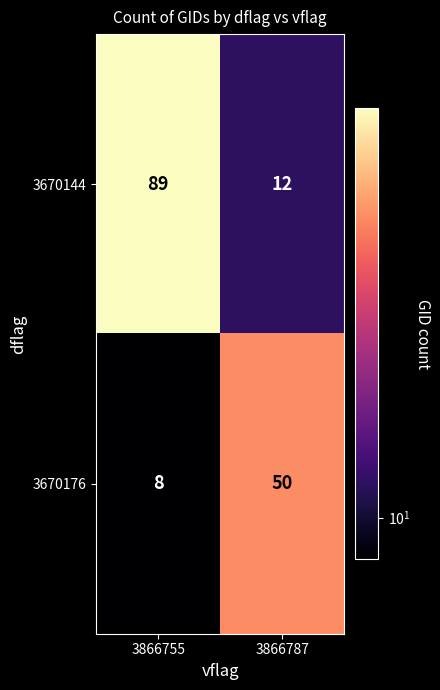

What is the difference between the highest and lowest values at 3866787?

38